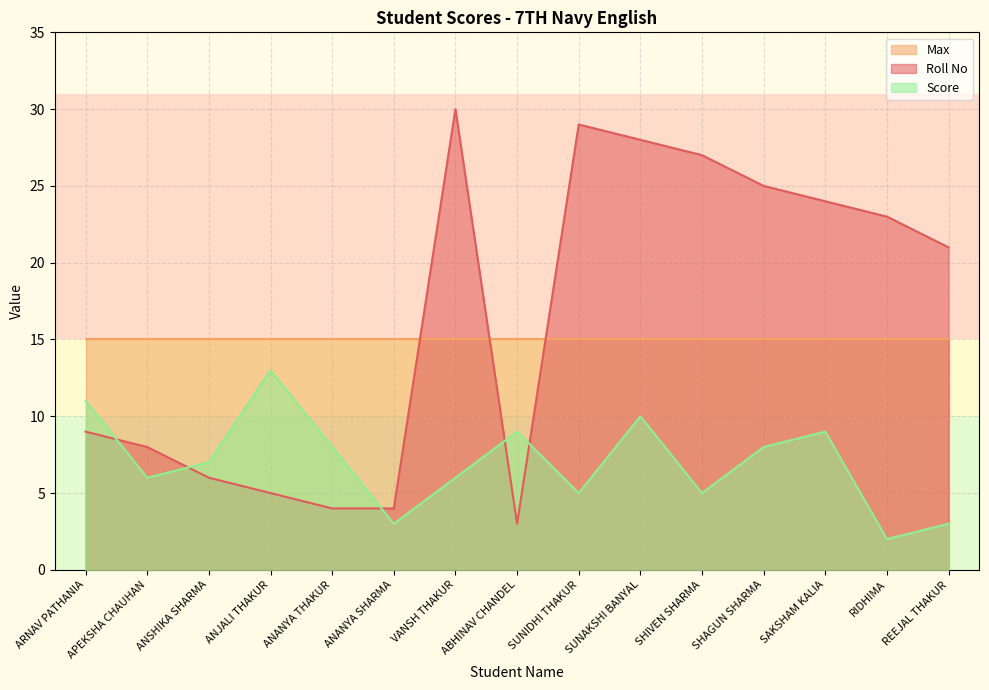

Does the chart have visible grid lines?

Yes